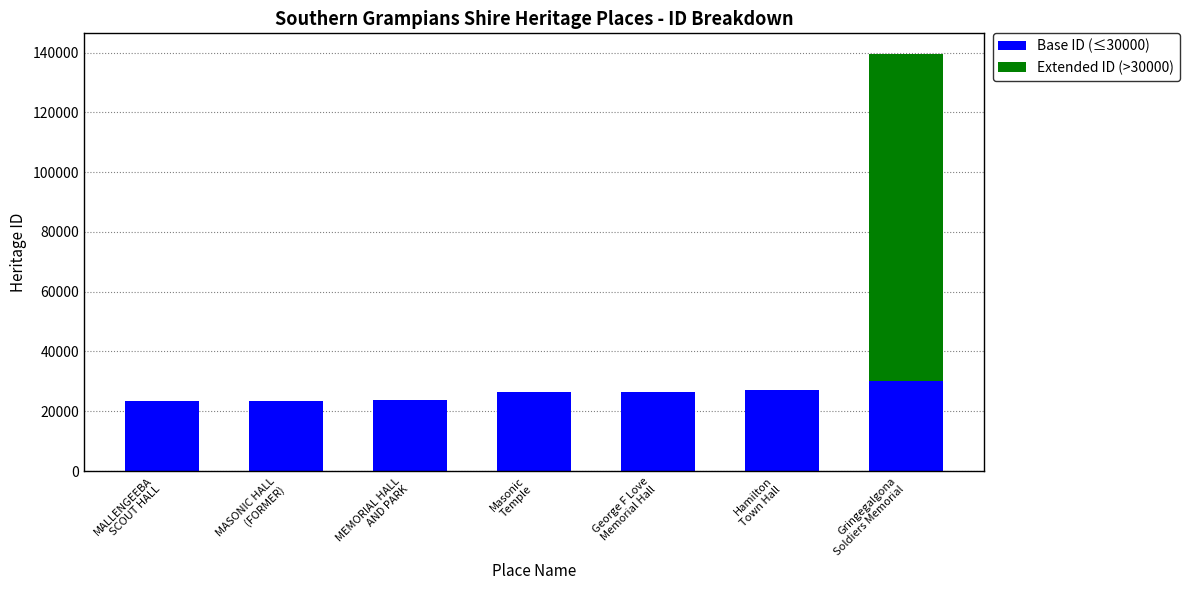

Is it true that Base ID (≤30000) equals 17850 at Masonic
Temple?

False